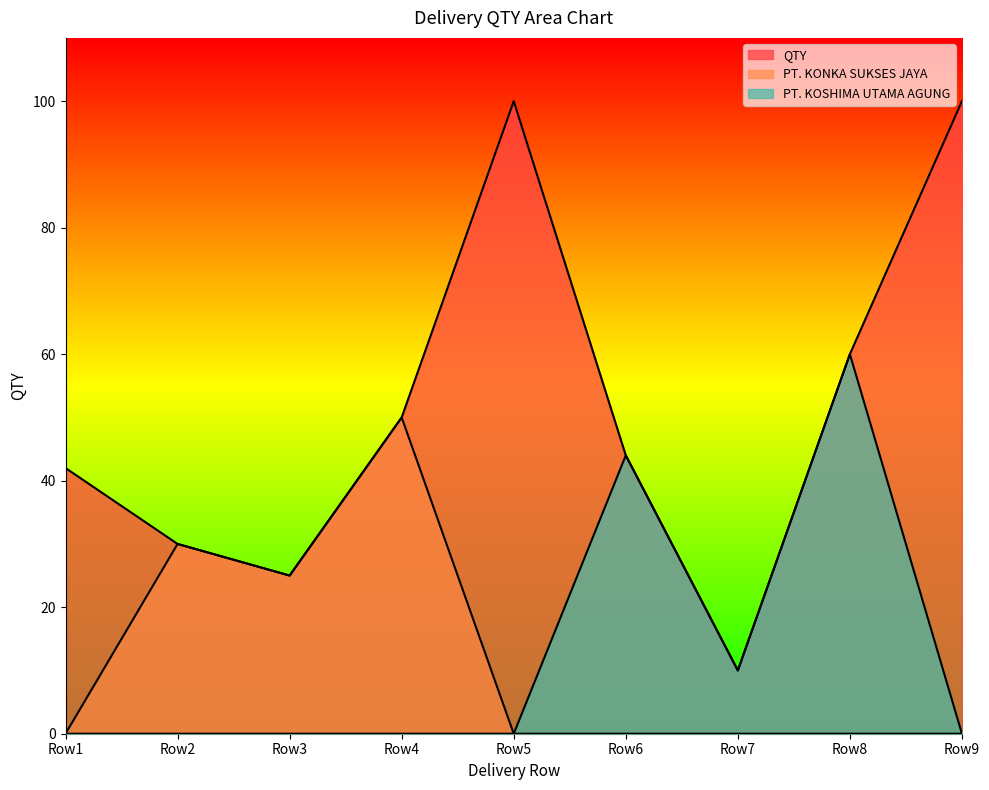

Which series has the widest spread of values?

QTY